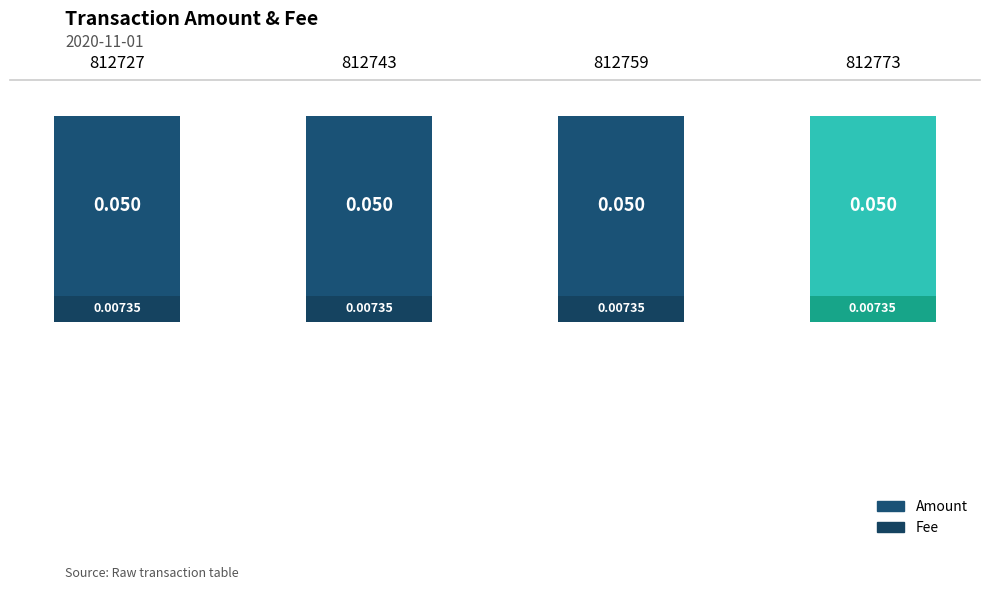

What are all the series names shown in the legend?

Amount, Fee